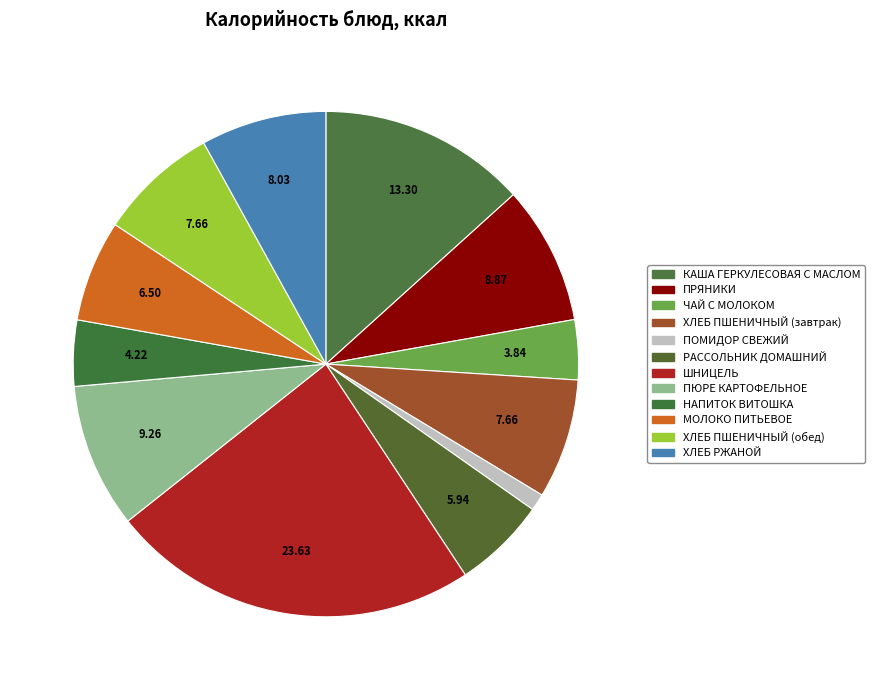

To the nearest percent, what percentage of the pie is ПЮРЕ КАРТОФЕЛЬНОЕ?

9%